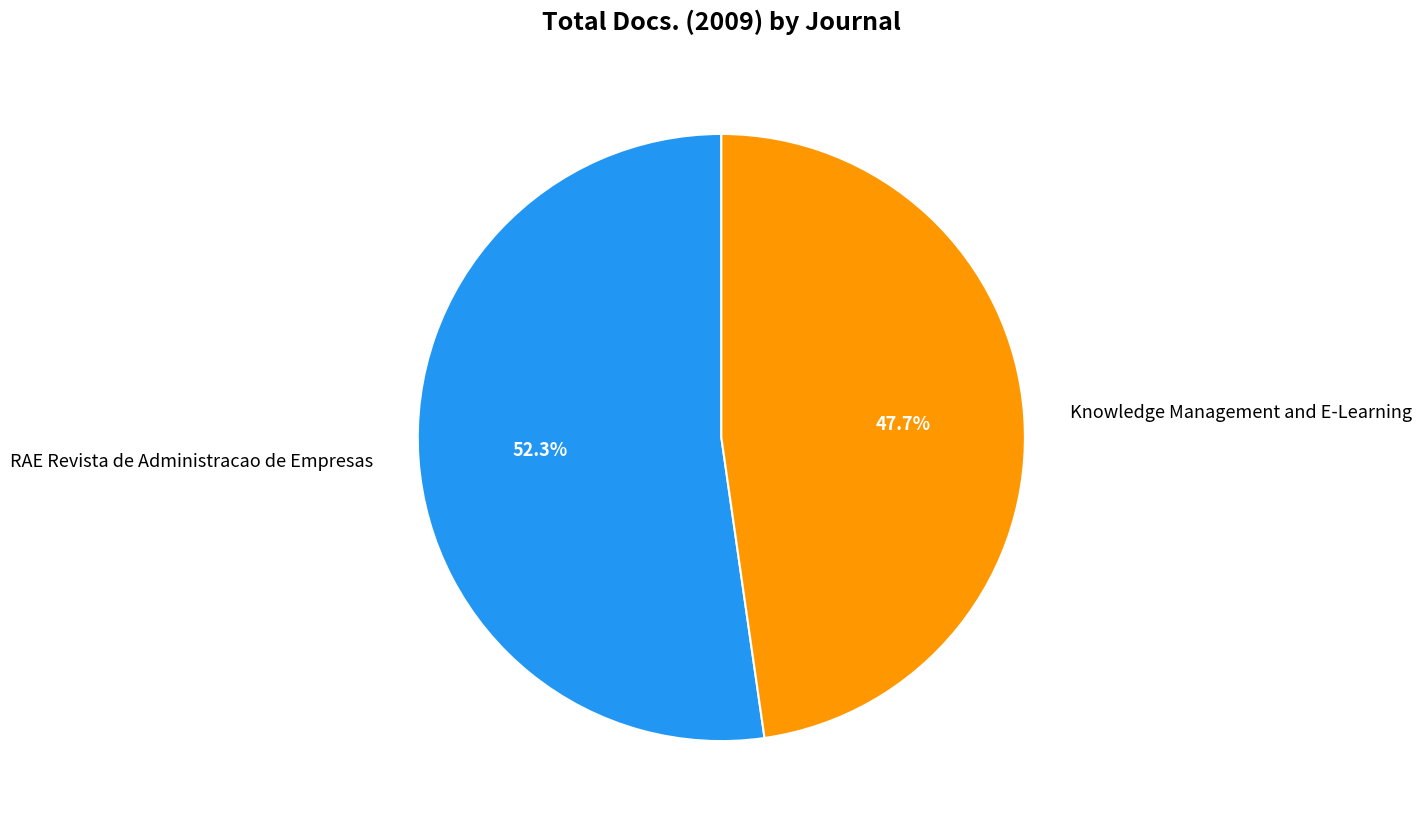

Is it true that RAE Revista de Administracao de Empresas is 52% of the pie?

True